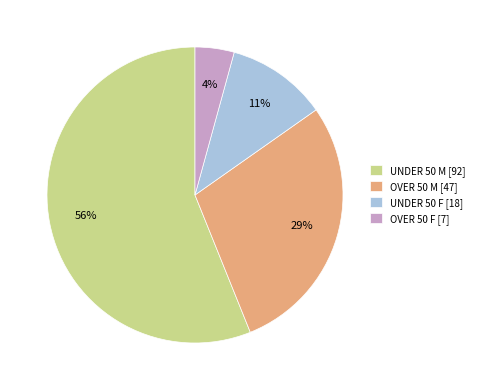

The UNDER 50 M slice represents 56% of the pie. True or false?

True